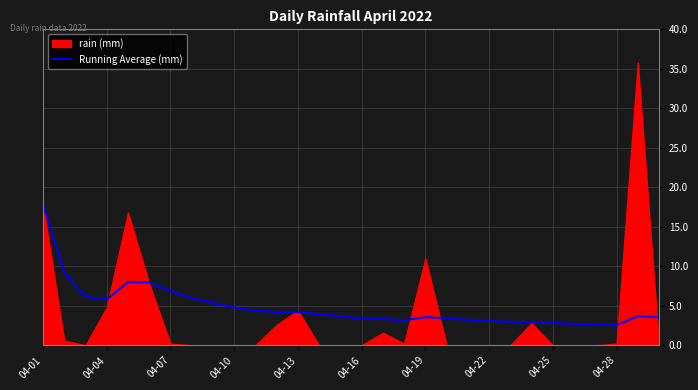

What is the minimum value for Running Average (mm)?

2.5